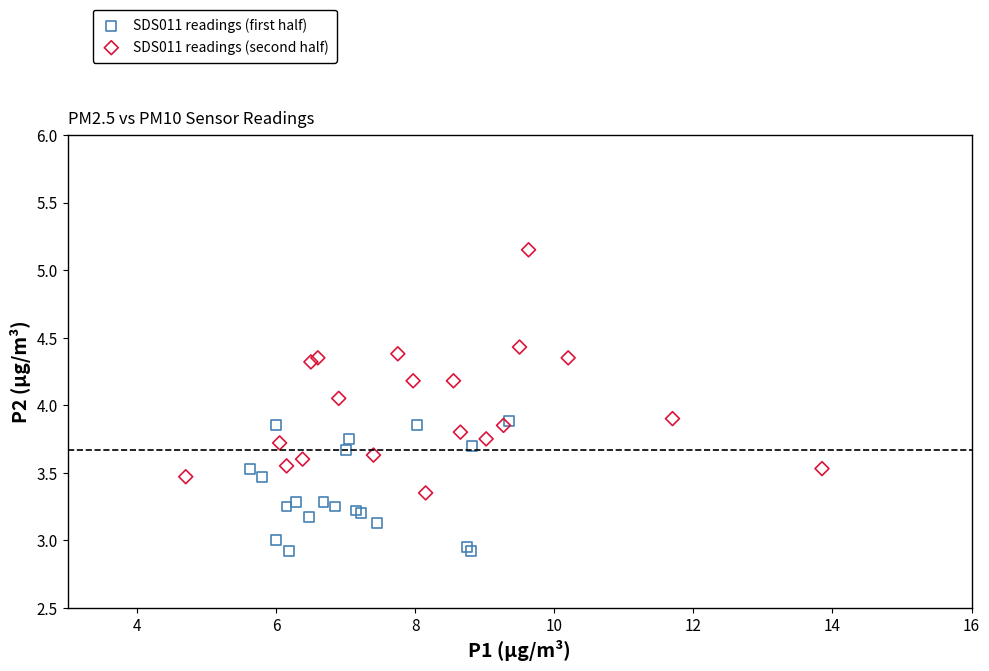

Which series reaches the minimum Y coordinate?

SDS011 readings (first half)